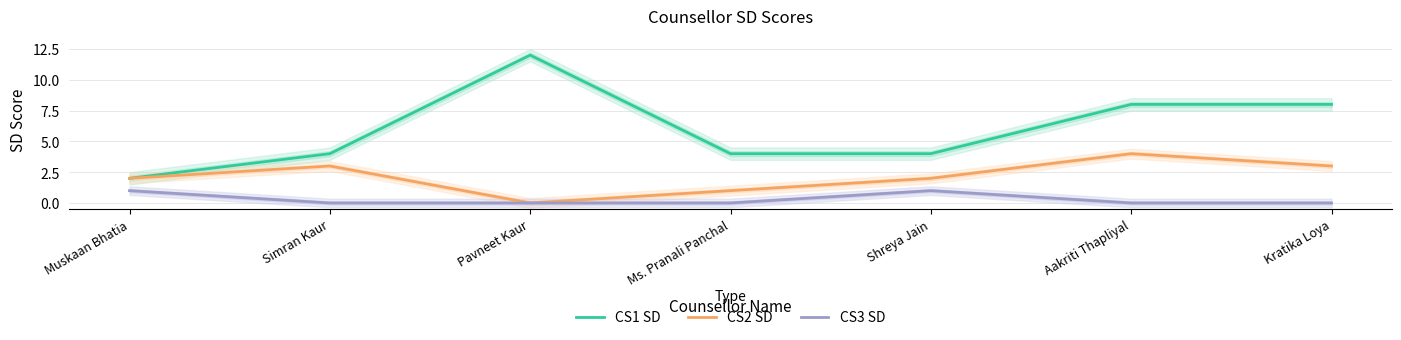

Rank the series by their average value, from highest to lowest.

CS1 SD, CS2 SD, CS3 SD